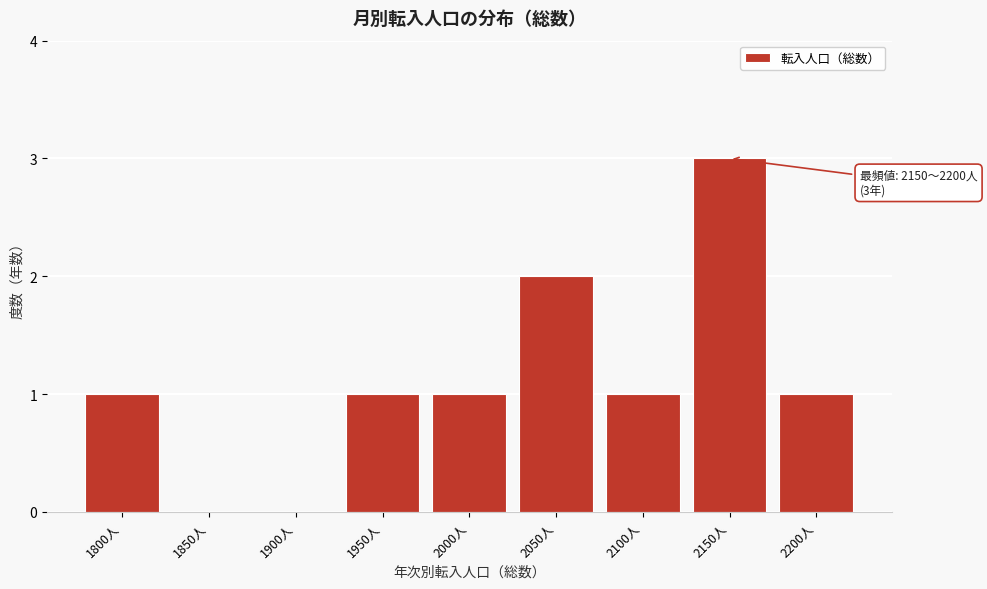

Reading right to left, extract all data points from this chart.

2200人=1	2150人=3	2100人=1	2050人=2	2000人=1	1950人=1	1900人=0	1850人=0	1800人=1